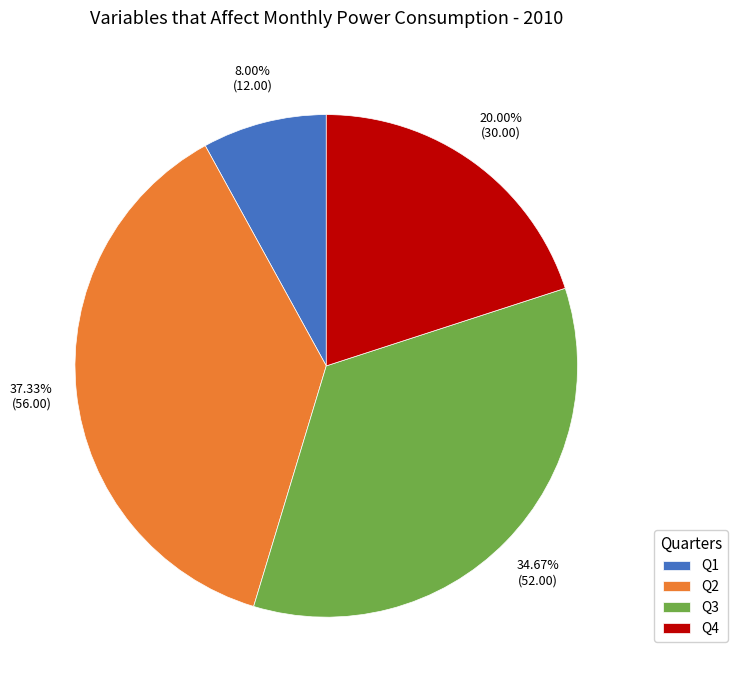

True or false: Q1 accounts for 1% of the total.

False